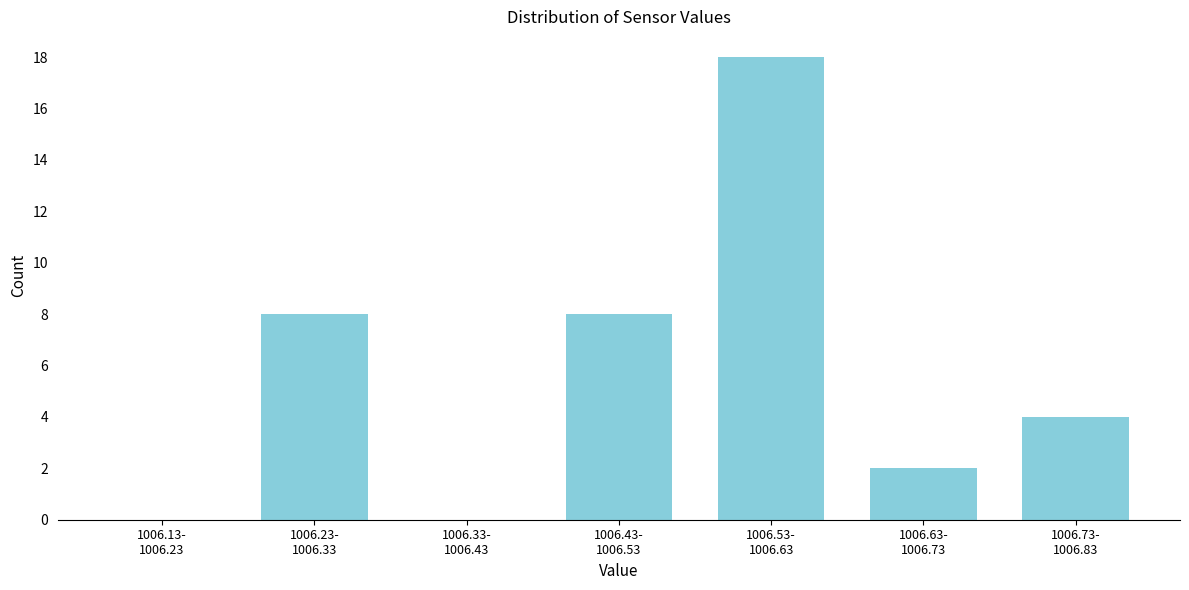

What is the maximum value shown in the chart?

18